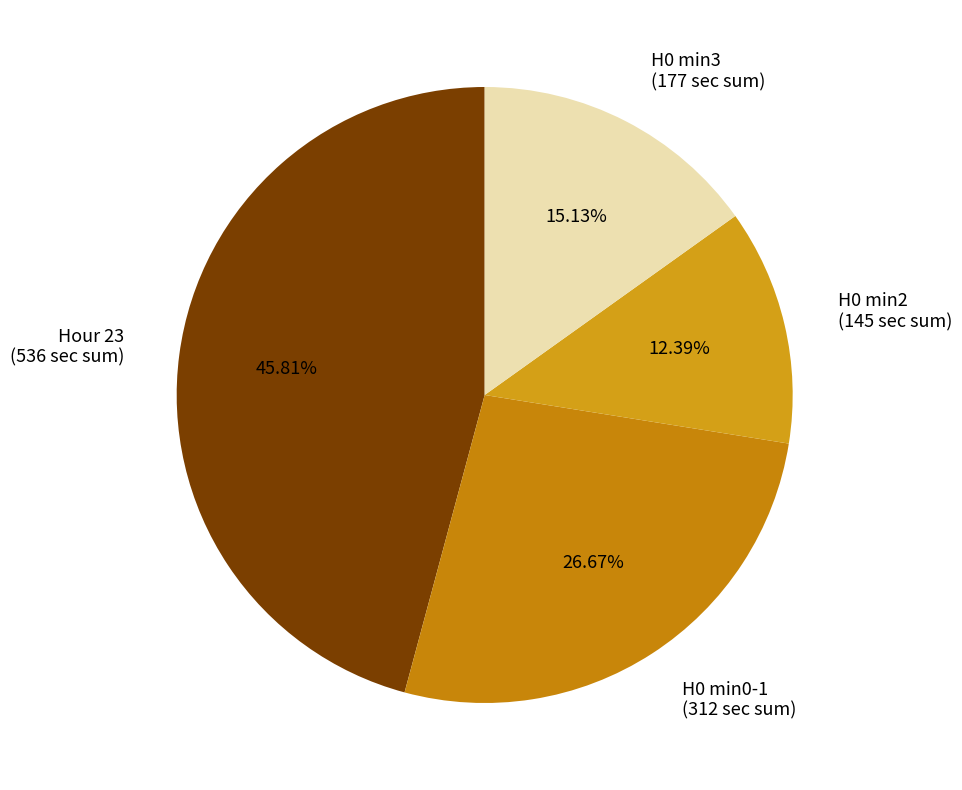

Is H0 min2 (145 sec sum) the majority of the pie?

No